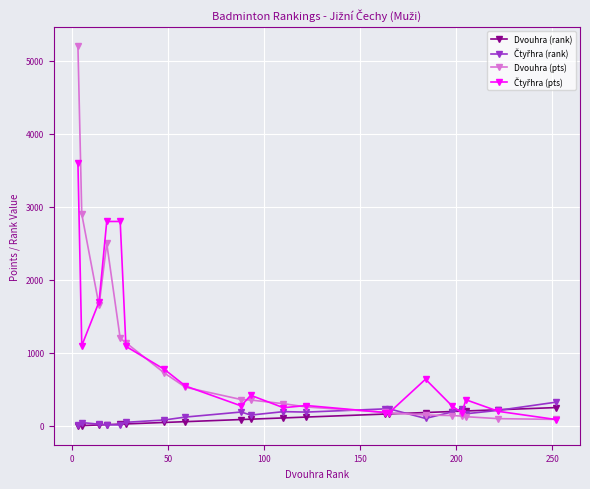

What is the maximum value shown in the chart?

5200